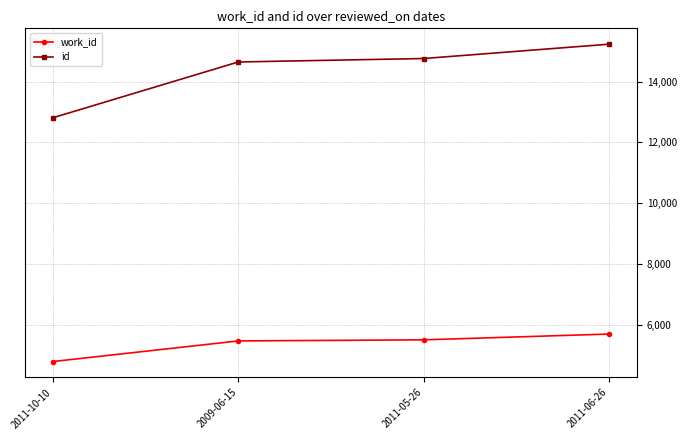

What is the difference between the second highest and minimum values in the id series?

1946